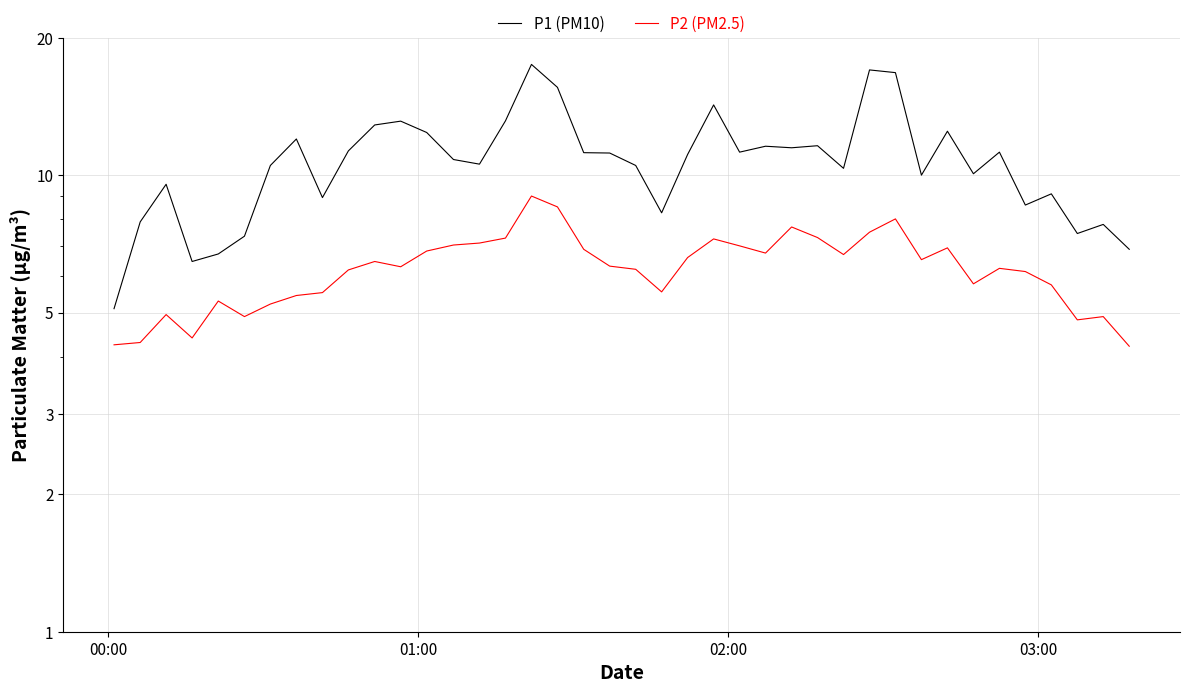

How many series are shown in this chart?

2